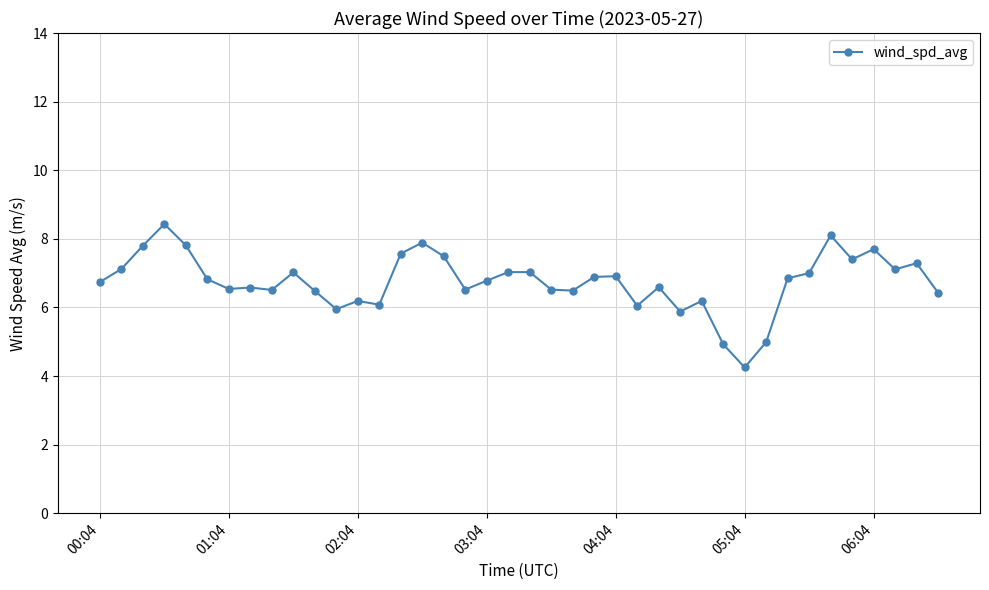

True or false: there are more than 2 points higher than both neighbors.

True